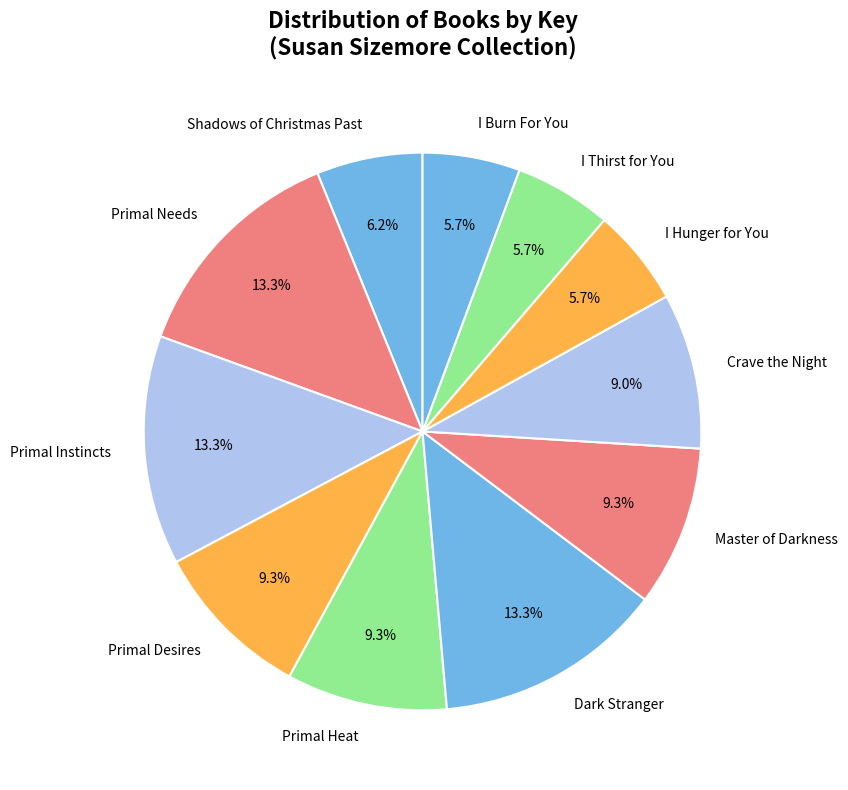

Does Master of Darkness account for over 50% of the chart?

No